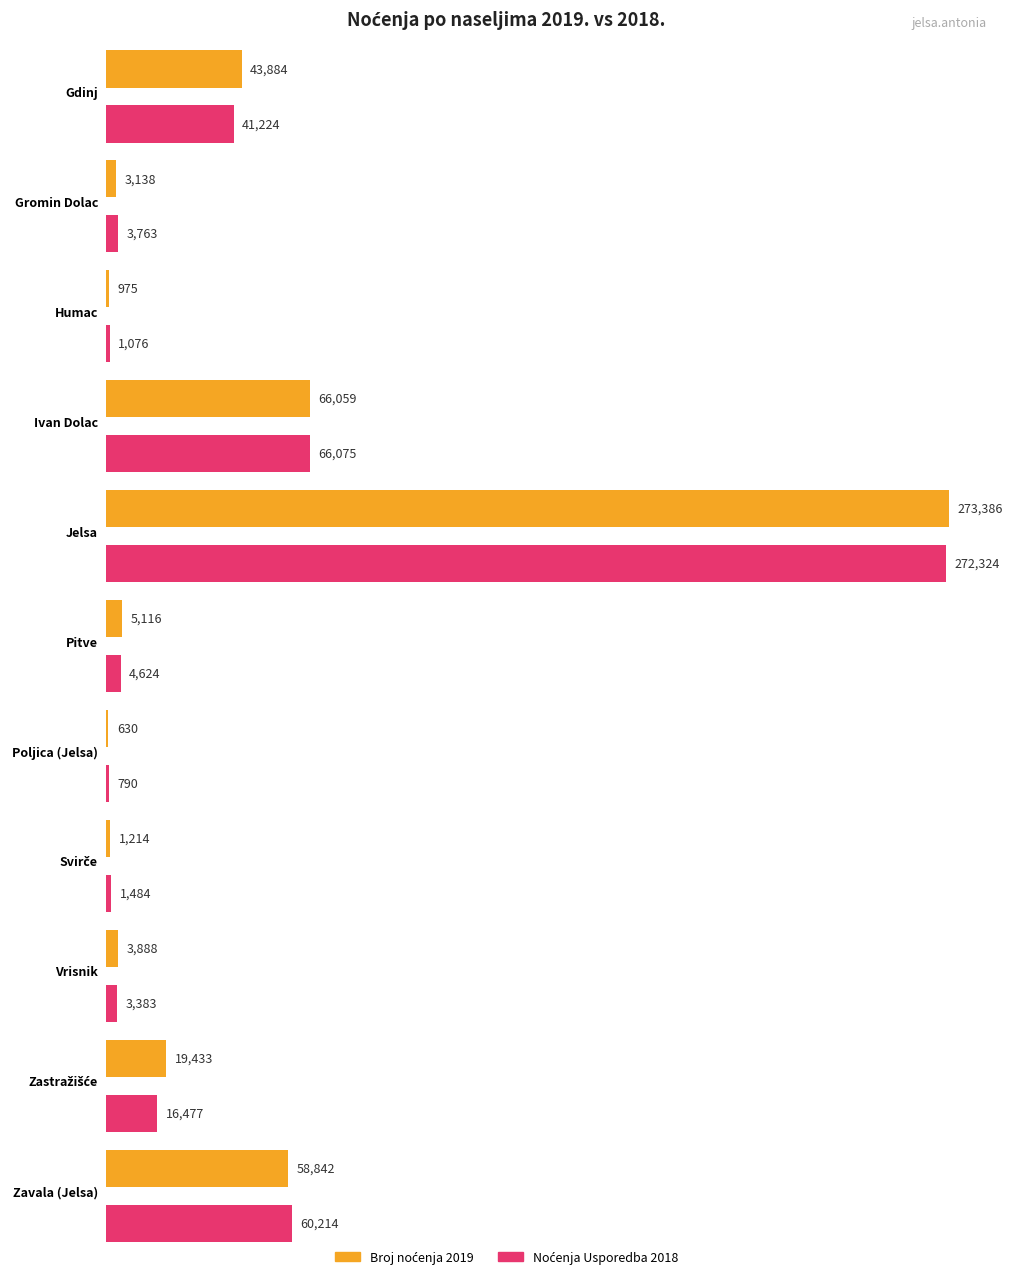

List the labels in order of Broj noćenja value, largest first.

Jelsa, Ivan Dolac, Zavala (Jelsa), Gdinj, Zastražišće, Pitve, Vrisnik, Gromin Dolac, Svirče, Humac, Poljica (Jelsa)